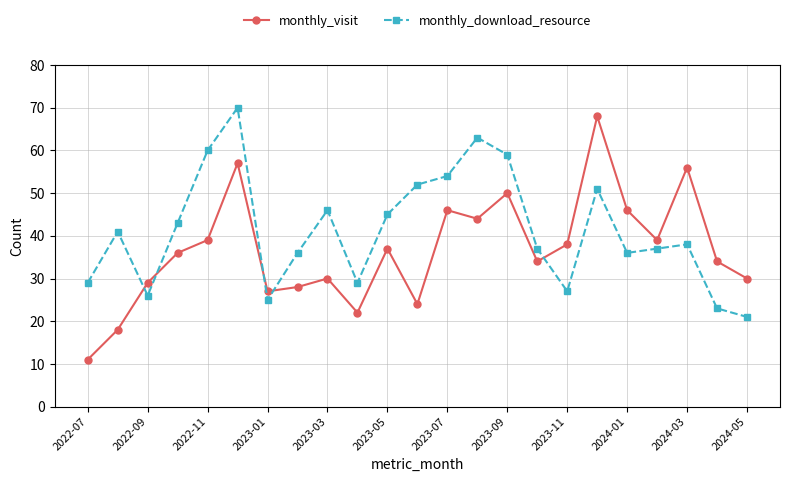

Reading right to left, what are all the values shown in this chart?

monthly_visit: 30	34	56	39	46	68	38	34	50	44	46	24	37	22	30	28	27	57	39	36	29	18	11
monthly_download_resource: 21	23	38	37	36	51	27	37	59	63	54	52	45	29	46	36	25	70	60	43	26	41	29